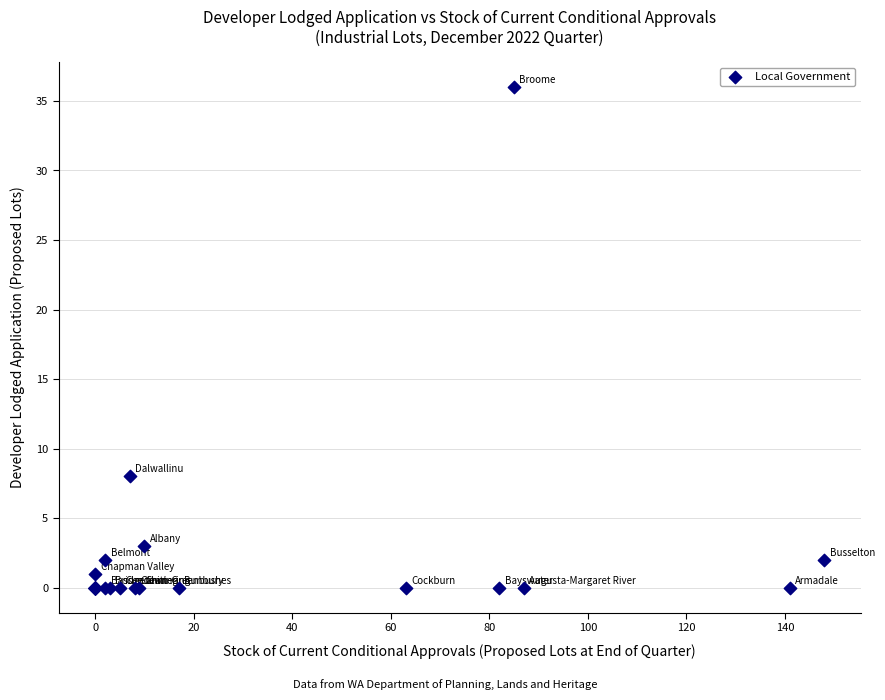

What Y value in the scatter plot is closest to 18?

8